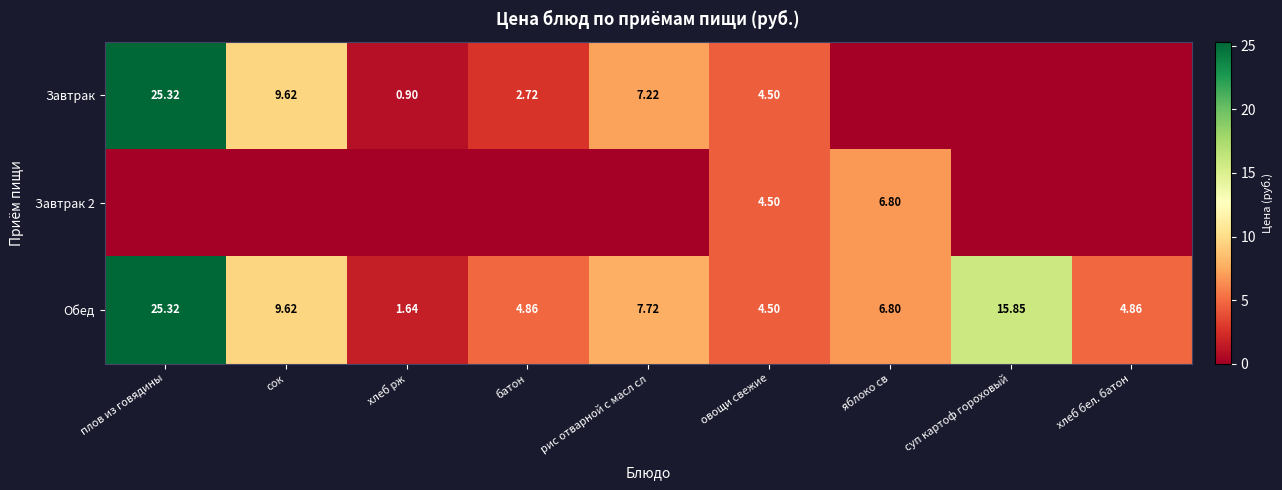

At which label does Обед first exceed 6?

плов из говядины